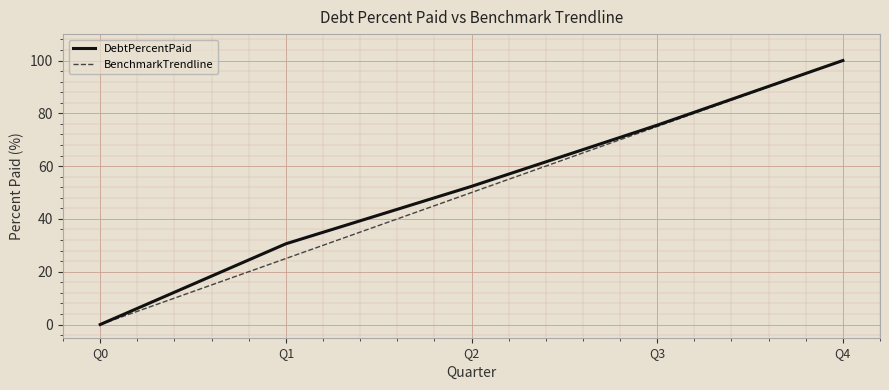

Reading left to right, what are all the values shown in this chart?

DebtPercentPaid: 0.0	30.6	52.3	75.5	100.0
BenchmarkTrendline: 0.0	25.0	50.0	75.0	100.0